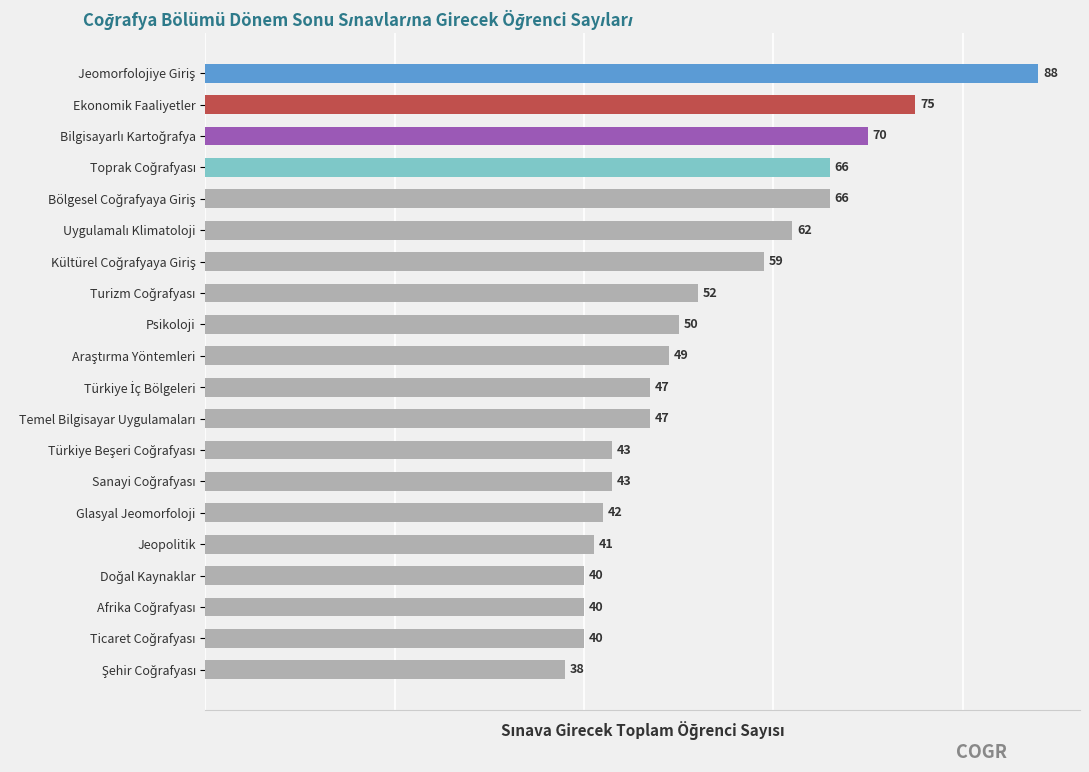

Reading top to bottom, list all the values displayed in this chart.

88	75	70	66	66	62	59	52	50	49	47	47	43	43	42	41	40	40	40	38